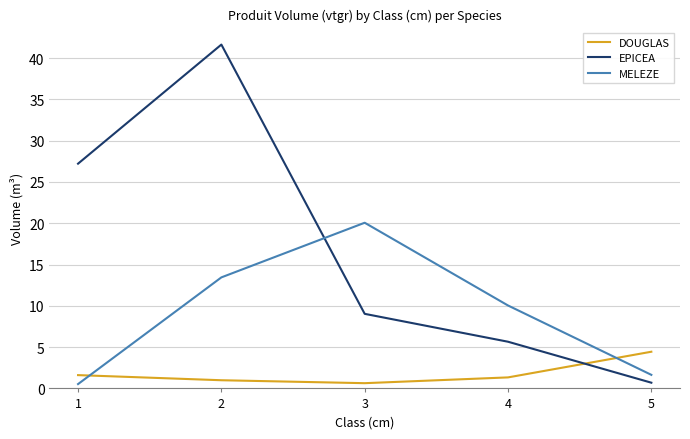

Reading left to right, transcribe all the data shown in this chart.

DOUGLAS: 1.6	1.0	0.6	1.3	4.4
EPICEA: 27.2	41.6	9.0	5.7	0.7
MELEZE: 0.5	13.4	20.1	10.0	1.6